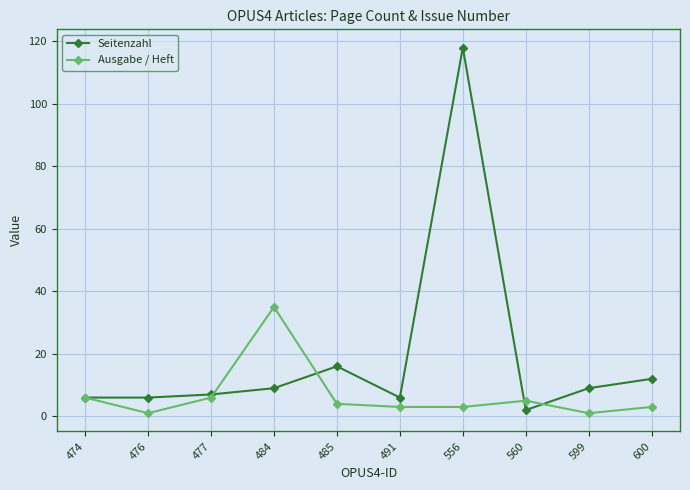

What is the difference between the maximum and minimum values in the Seitenzahl series?

116